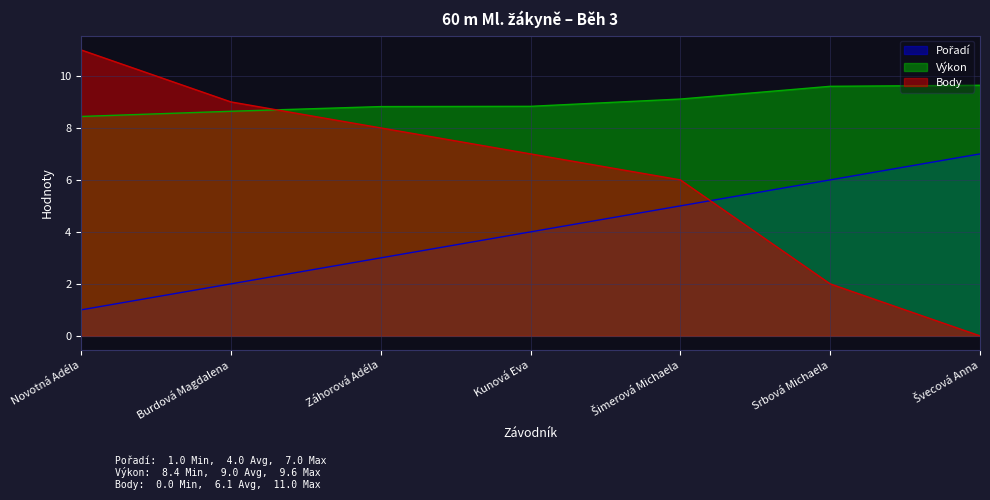

Which series has the widest spread of values?

Body